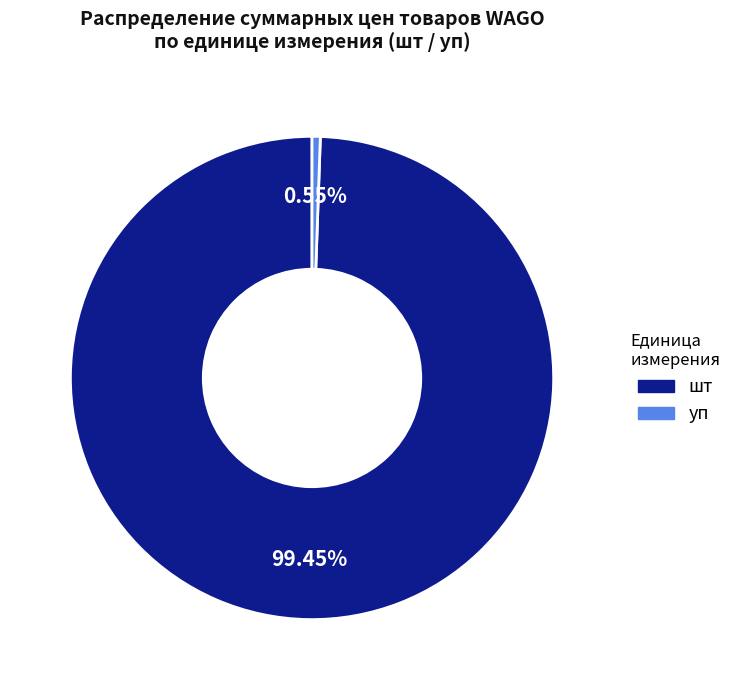

Does any single category account for the majority?

Yes